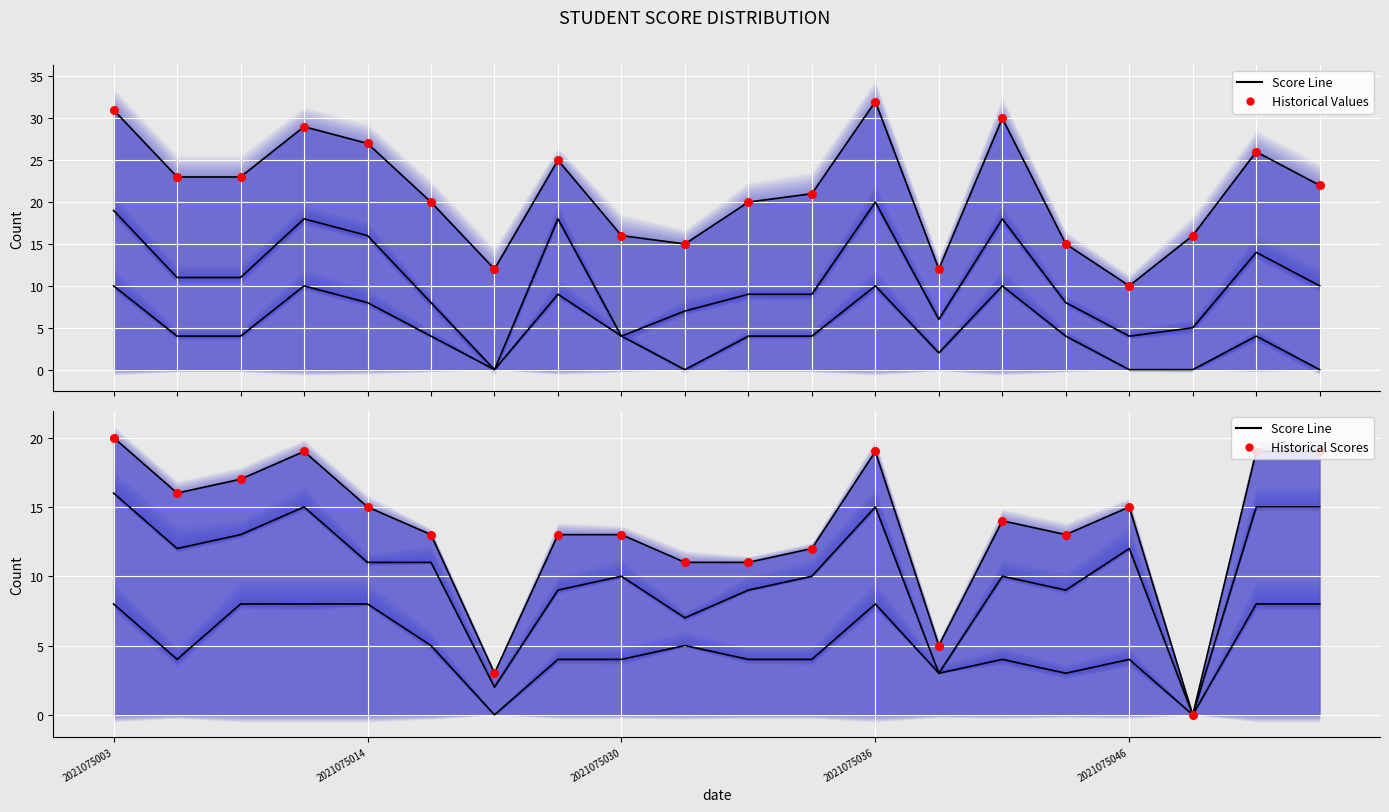

At how many categories does at least one series exceed 1?

20